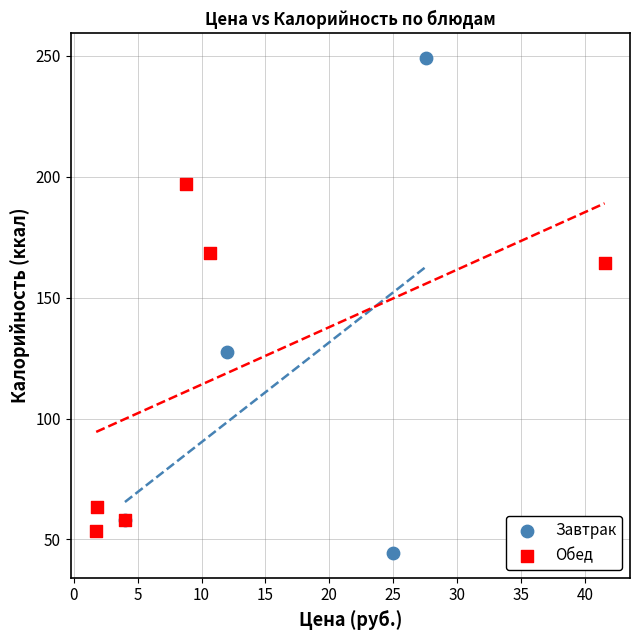

Which series reaches the minimum Y coordinate?

Завтрак